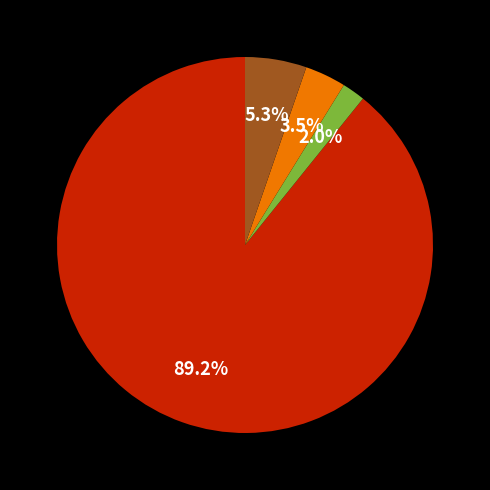

How many segments does this pie chart have?

4